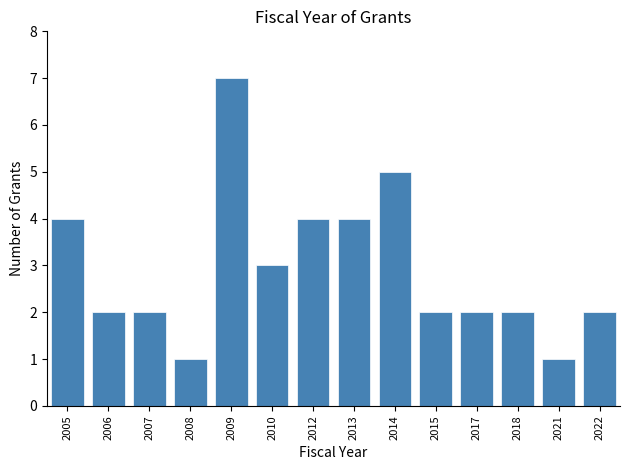

Reading left to right, list all the values displayed in this chart.

4	2	2	1	7	3	4	4	5	2	2	2	1	2